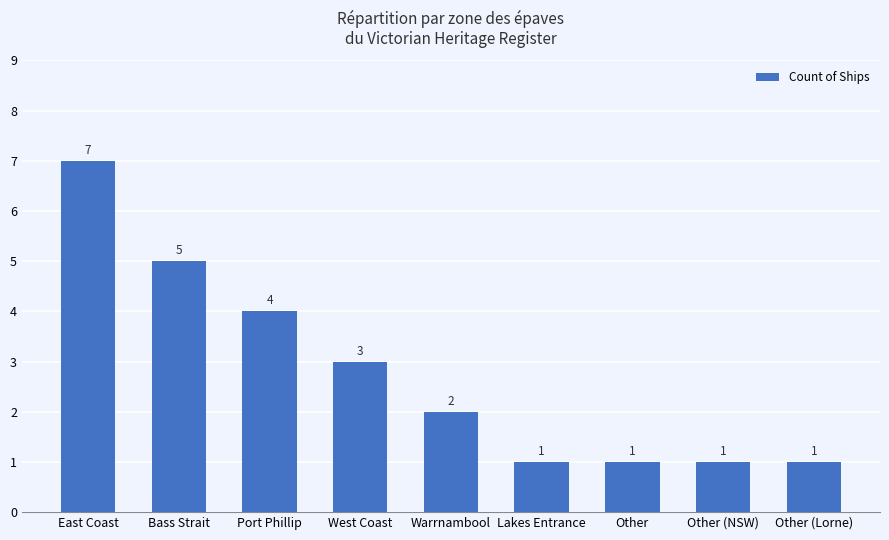

How many bars are there in total?

9